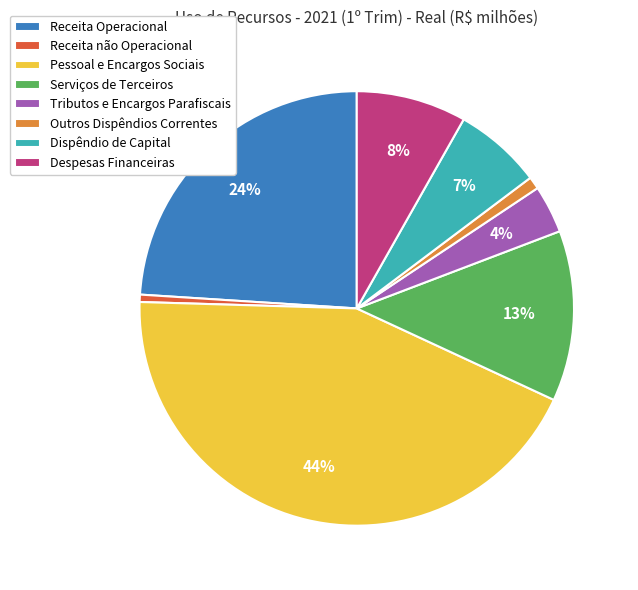

The Serviços de Terceiros slice represents 28% of the pie. True or false?

False